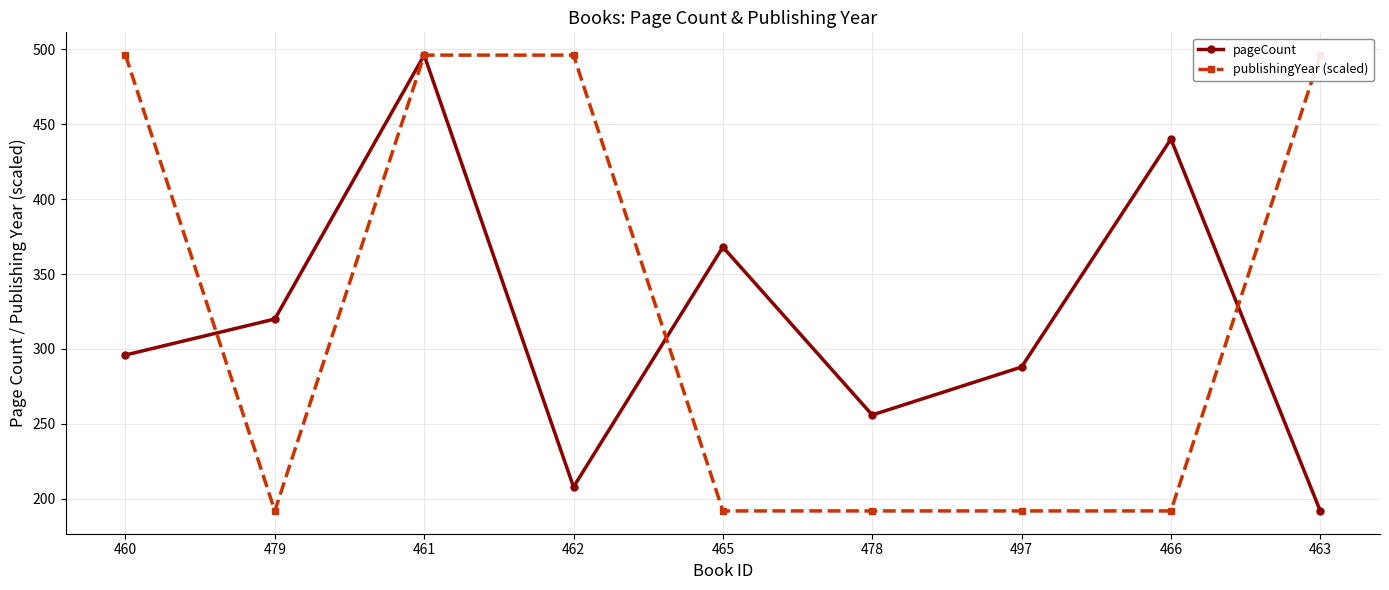

Rank the series at 463 from lowest to highest value.

pageCount, publishingYear (scaled)